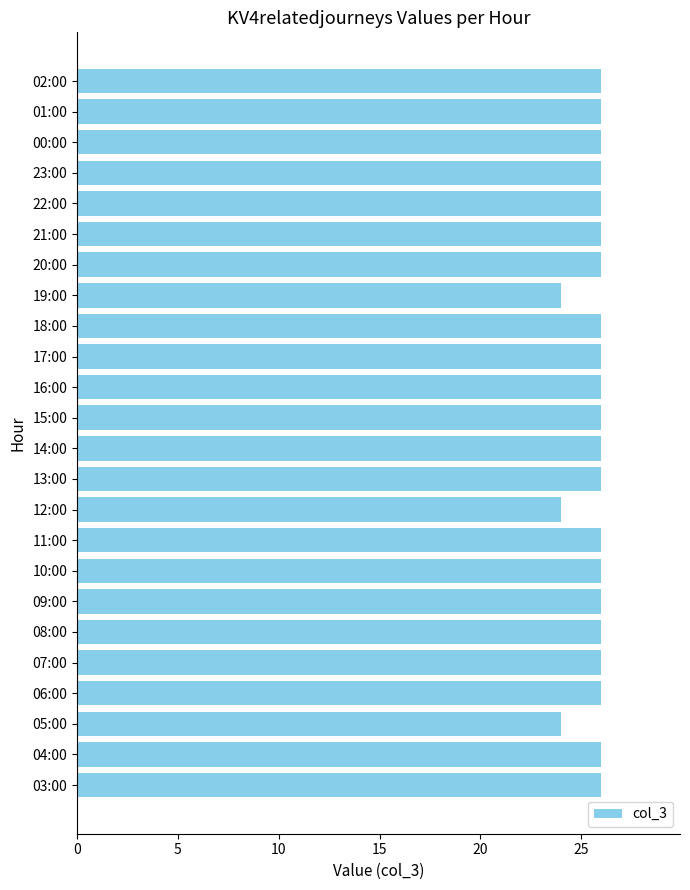

How many values are between 26 and 27?

21